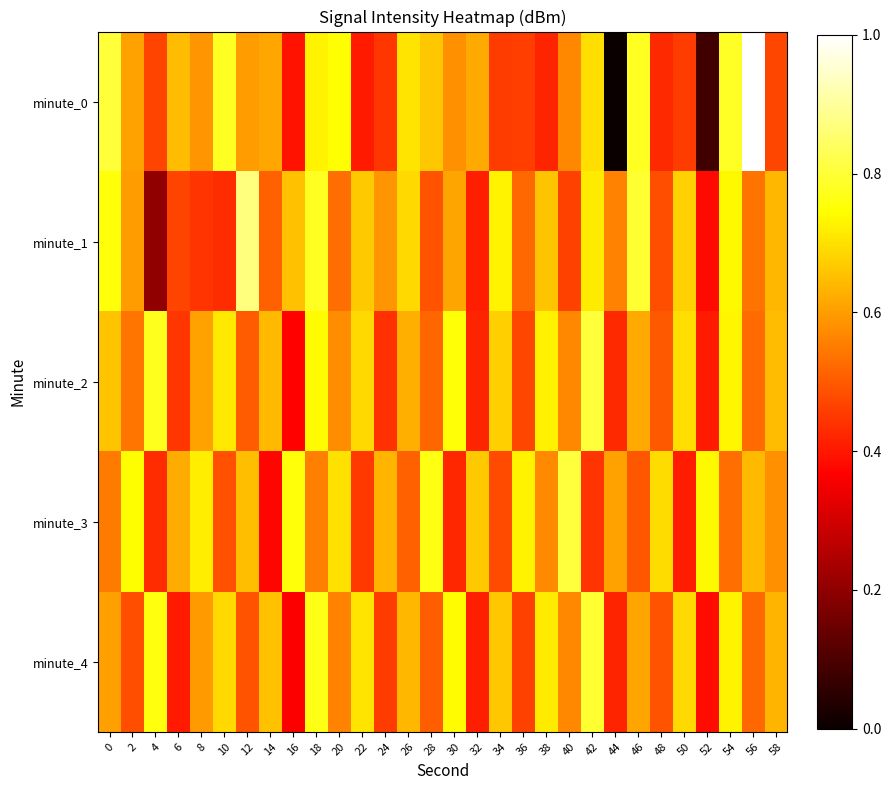

How many data points does each series have?

30